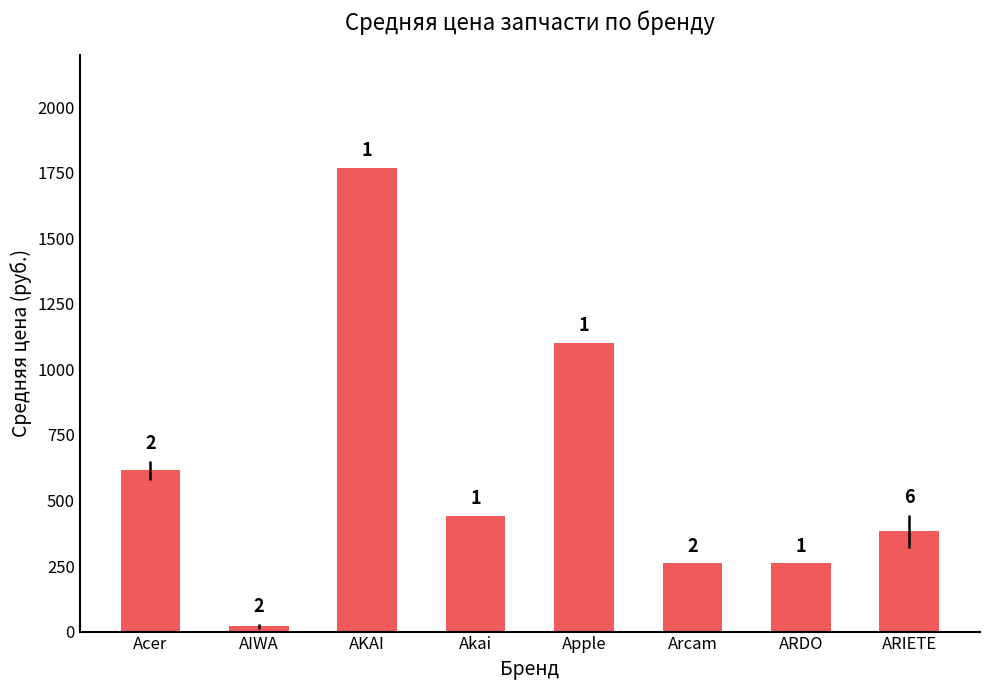

List the labels in order of value, largest first.

AKAI, Apple, Acer, Akai, ARIETE, Arcam, ARDO, AIWA